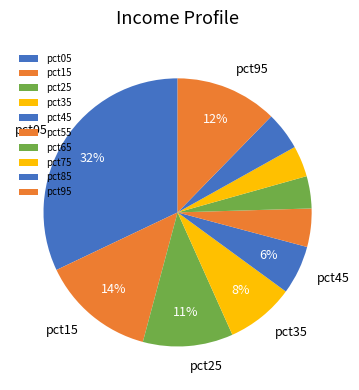

What percentage is the pct75 slice, to the nearest percent?

4%